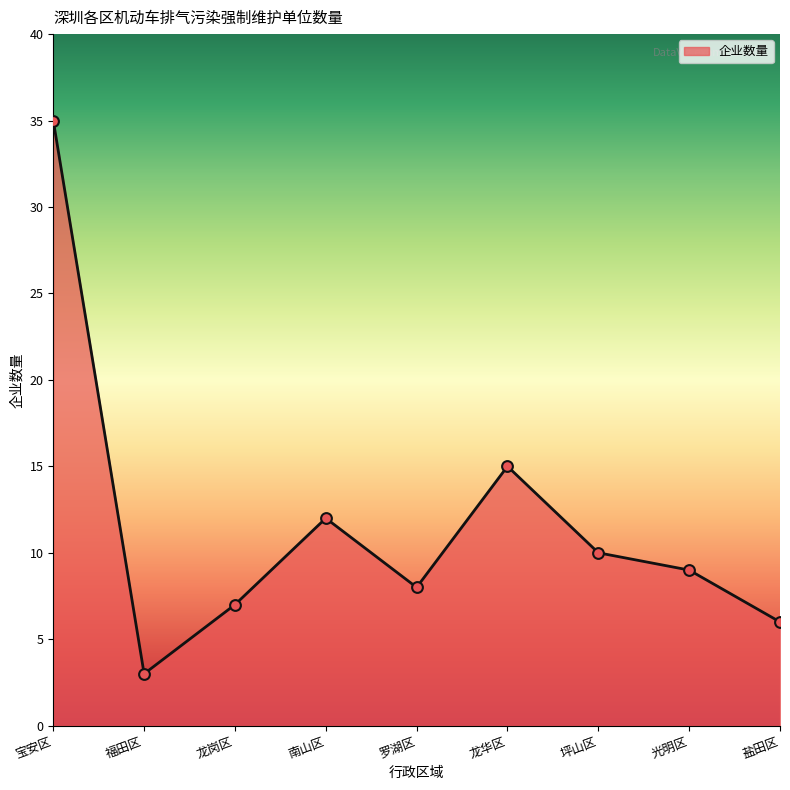

What is the change in value from 龙华区 to 坪山区?

-5